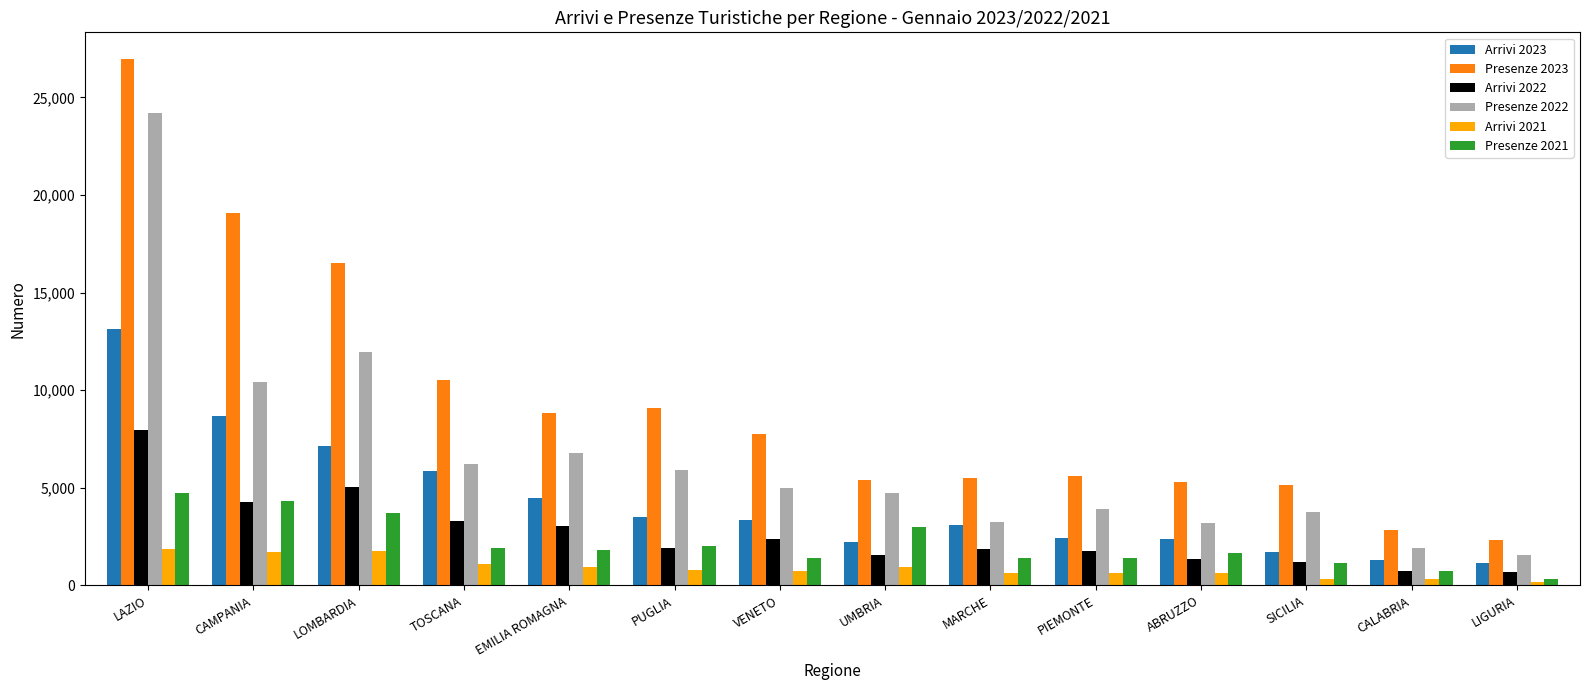

What is the average value of the Arrivi 2021 series?

914